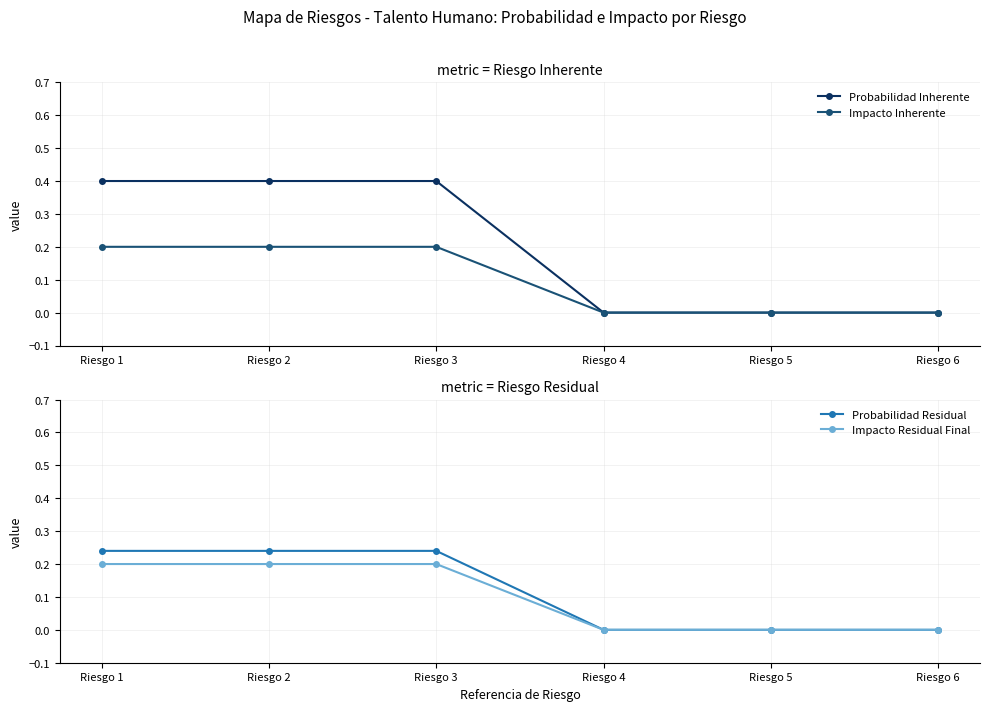

At which category is the sum across all series the highest?

Riesgo 1